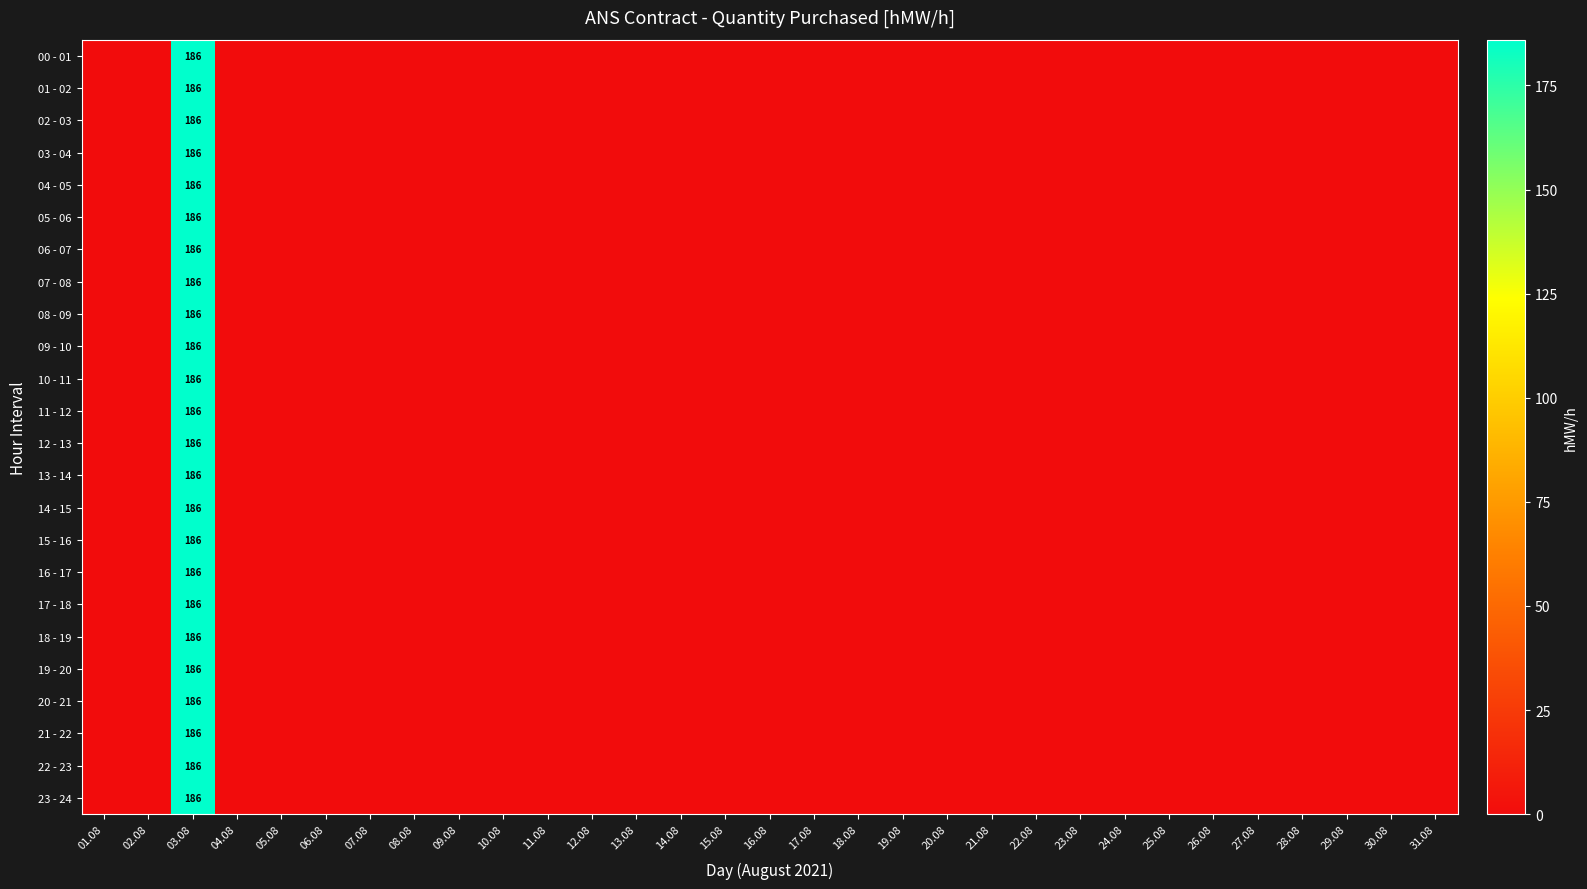

Is it true that 04 - 05 equals 293 at 03.08?

False